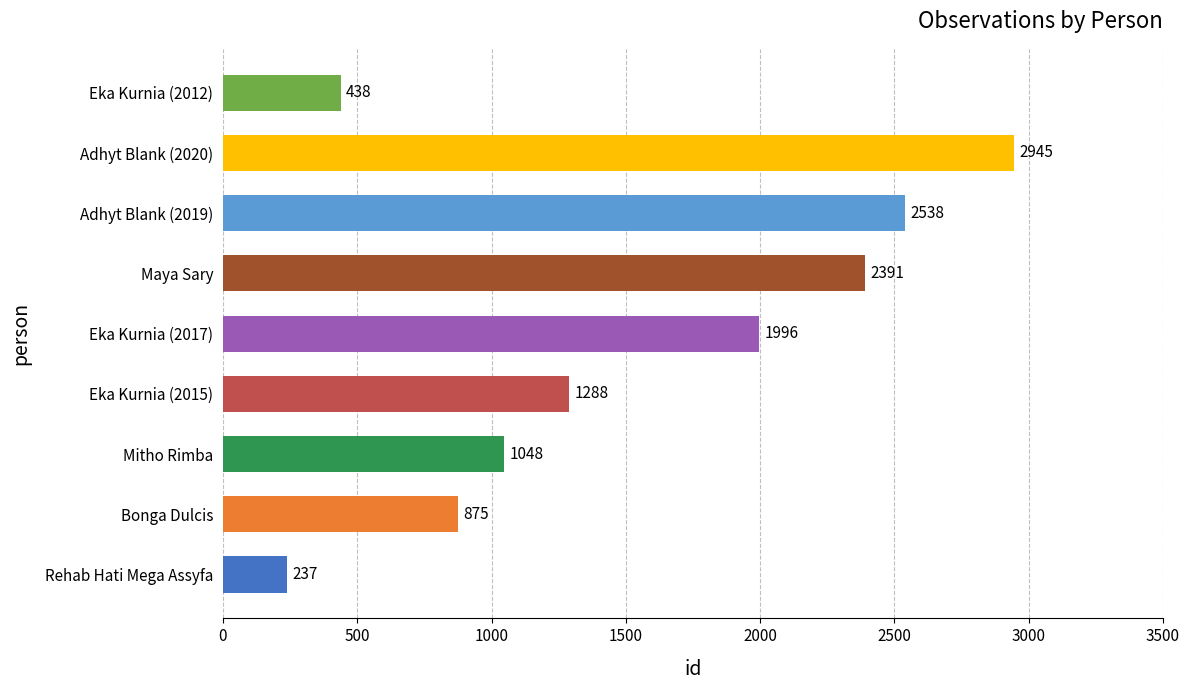

What value does the data have at Rehab Hati Mega Assyfa?

237